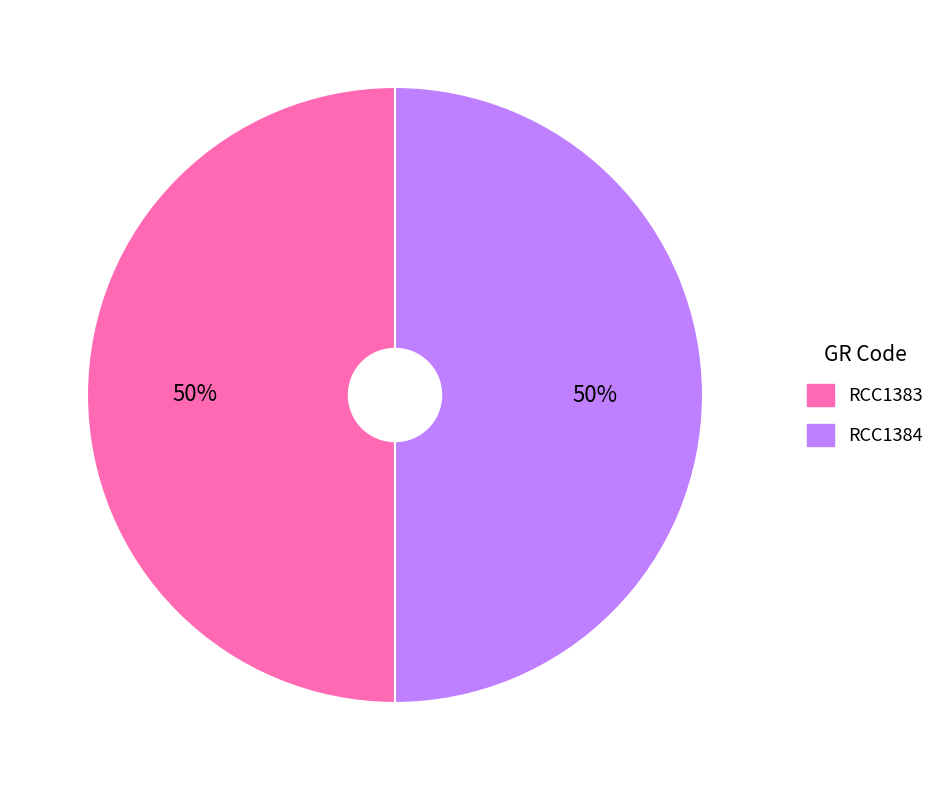

To the nearest percent, what portion does RCC1384 represent?

50%